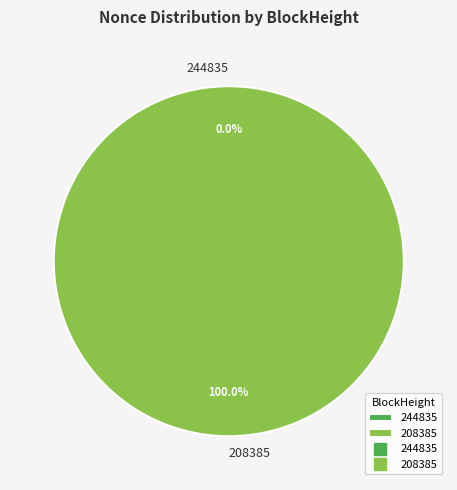

Is it true that 244835 is 1% of the pie?

False